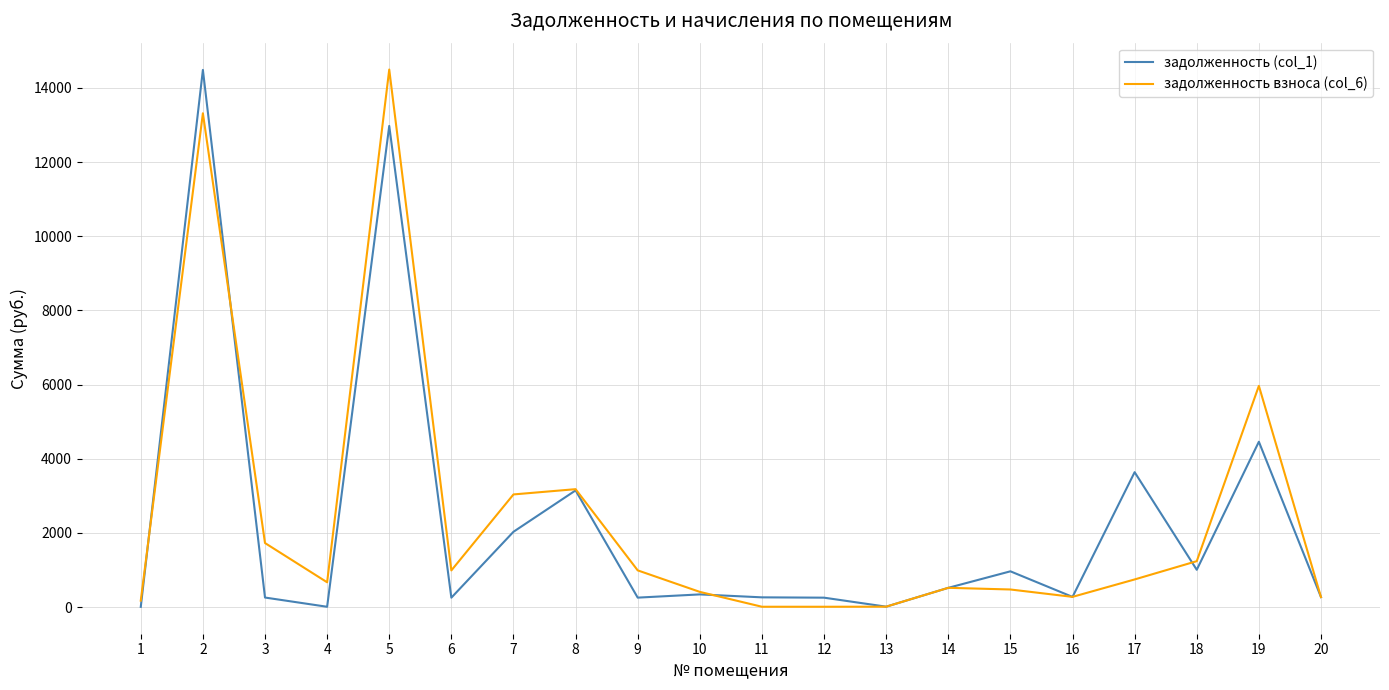

Is it true that задолженность взноса (col_6) equals 790.1 at 8?

False